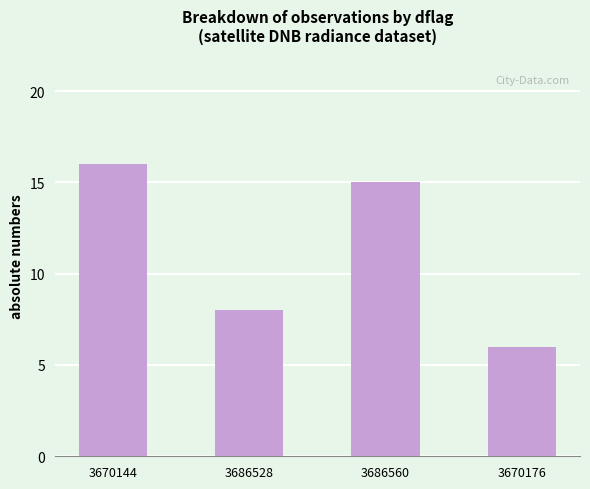

What is the difference between the maximum and minimum values?

10